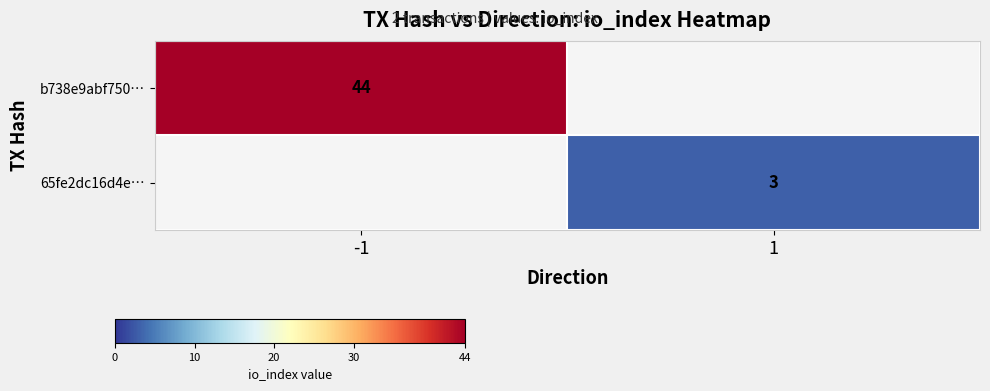

The value of b738e9abf750… at -1 is 27. True or false?

False